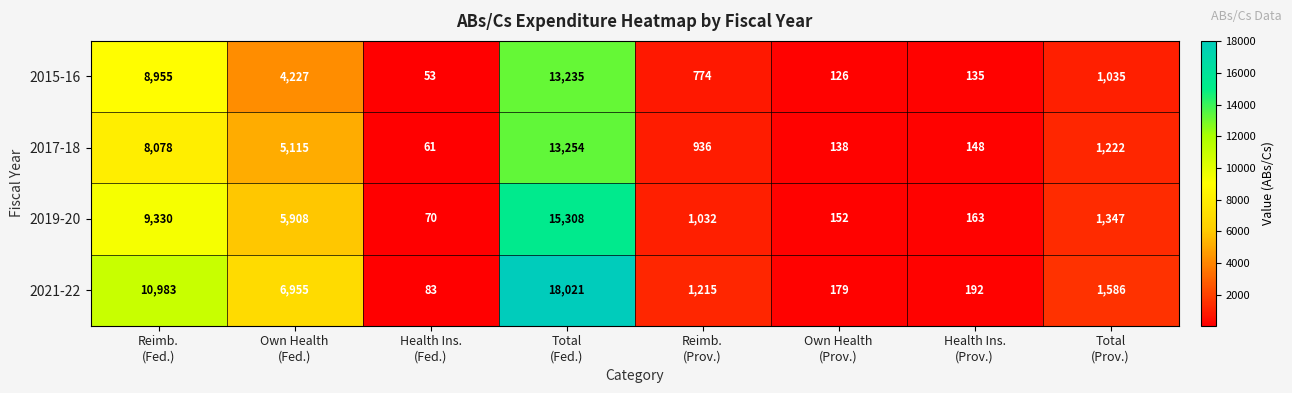

Which series has the widest spread of values?

2021-22